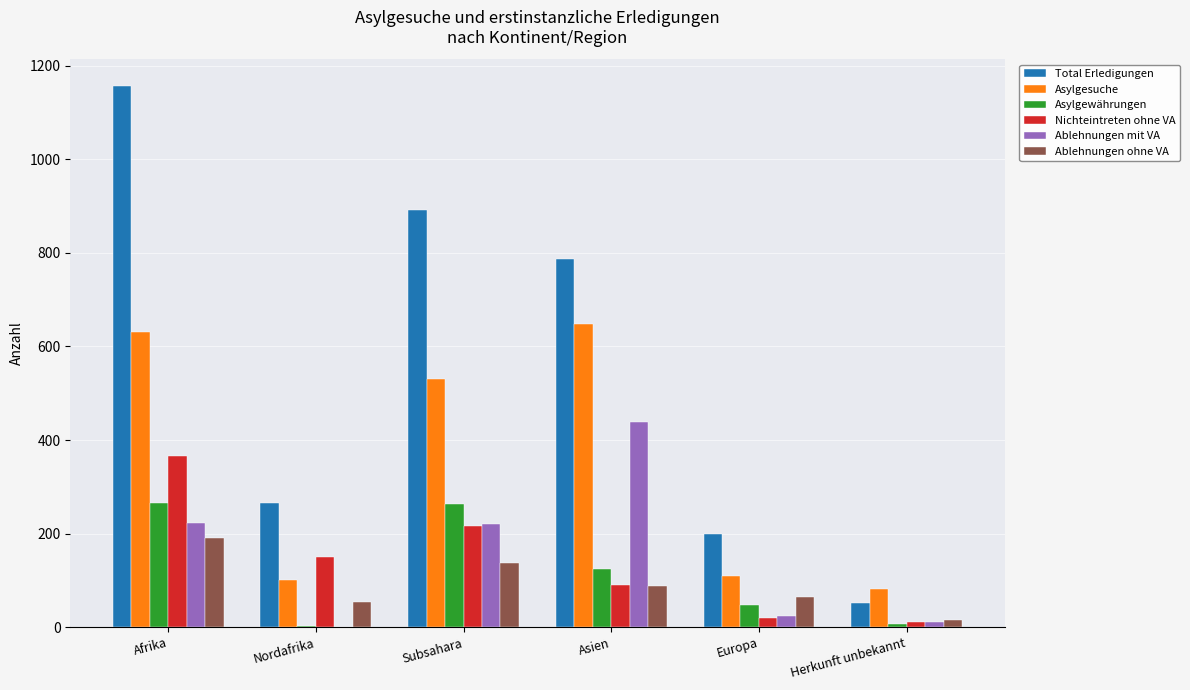

What is the greatest value displayed?

1156